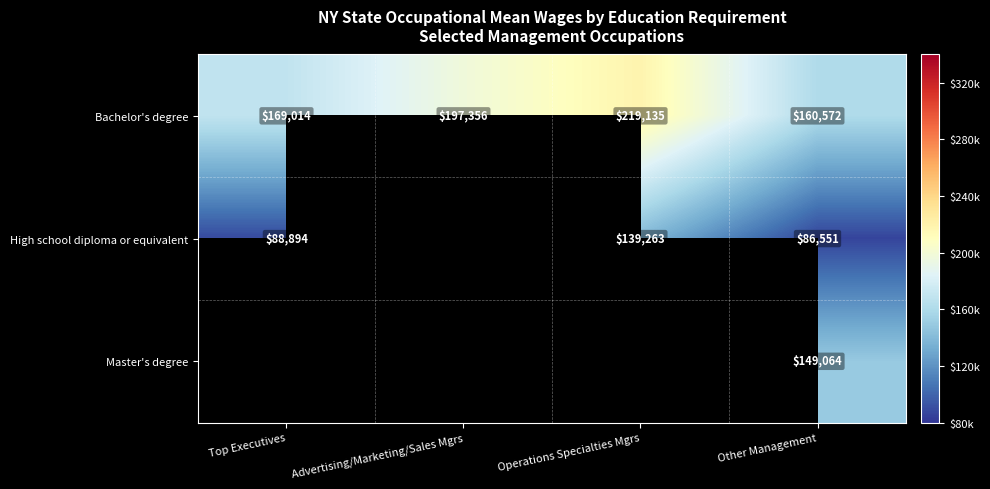

How many Bachelor's degree values are between 169014 and 219135?

3